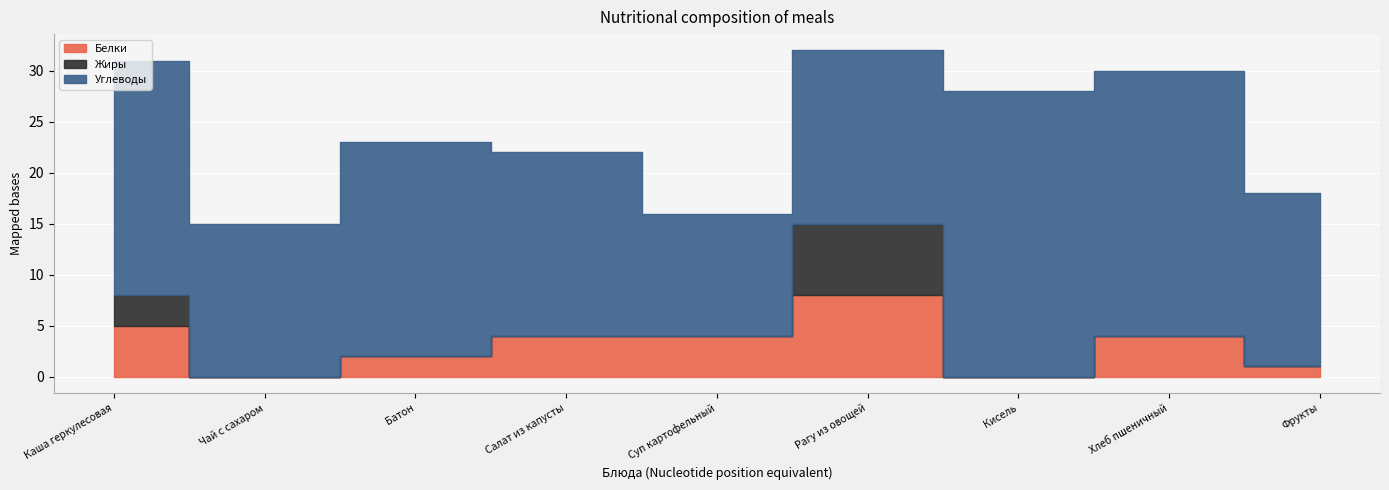

True or false: Жиры has more than 0 interior local peaks.

True